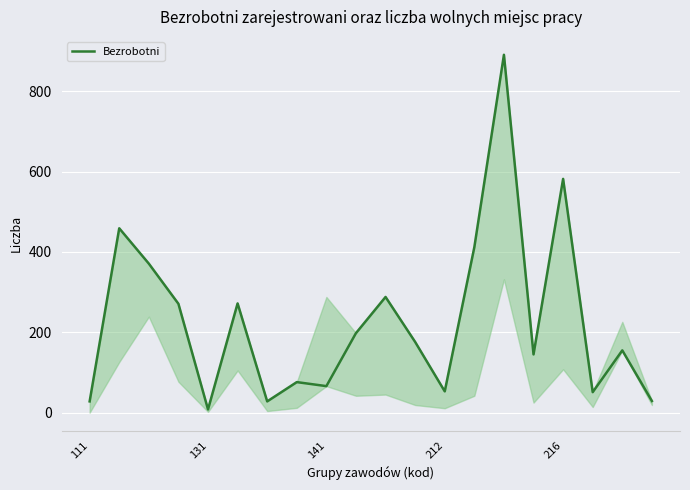

Is it true that the value at 19 is 29?

True